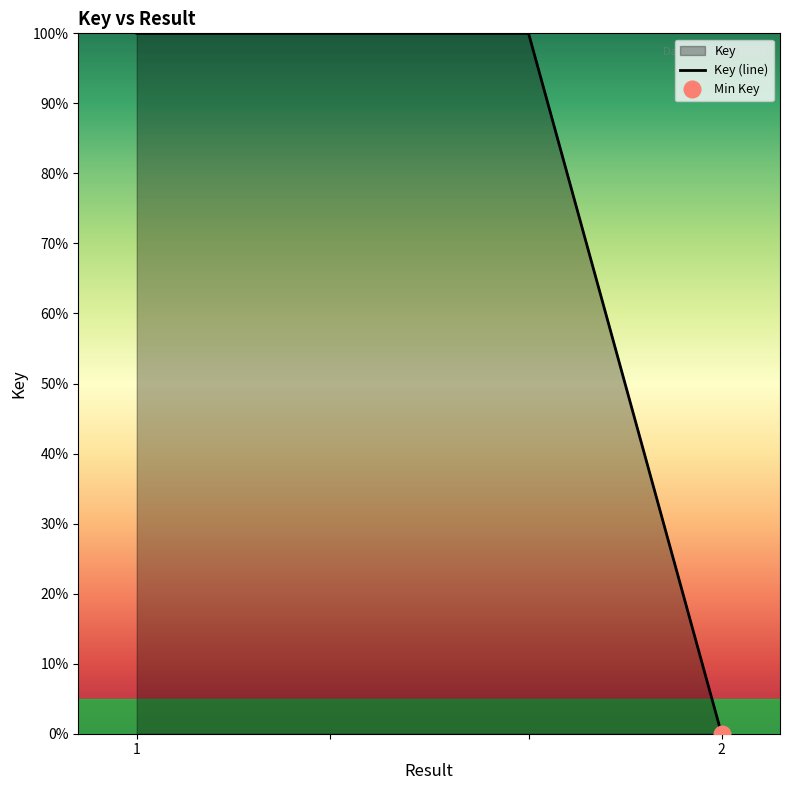

Which has a higher value, 1 or ?

1